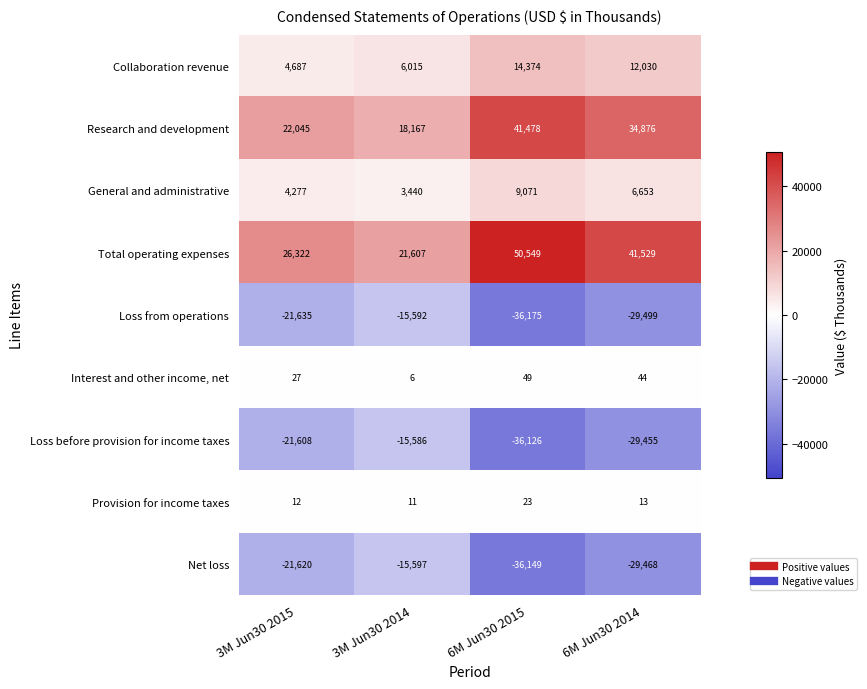

What is the greatest value displayed?

50549